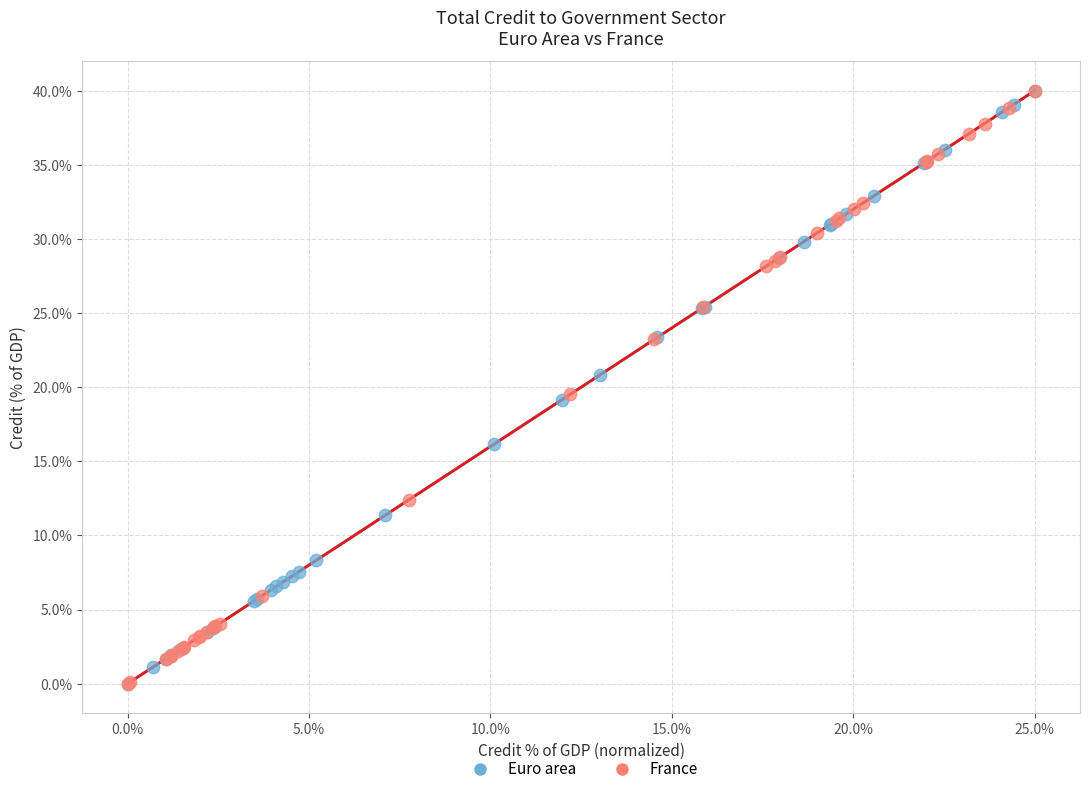

What are all the series names shown in the legend?

Euro area, France